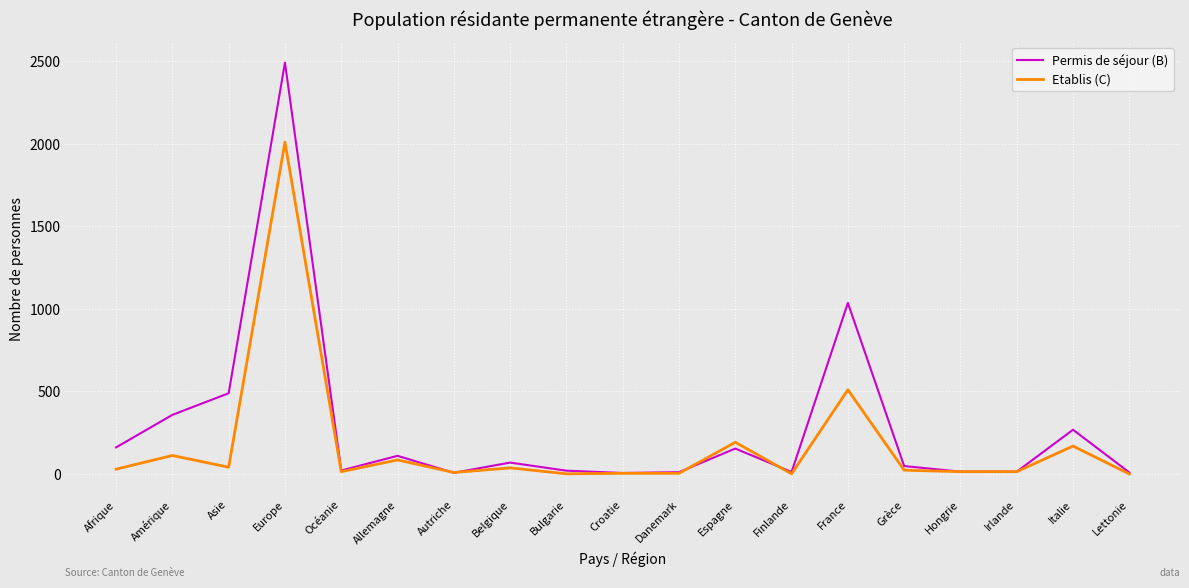

What is the lowest value of the Permis de séjour (B) series?

6